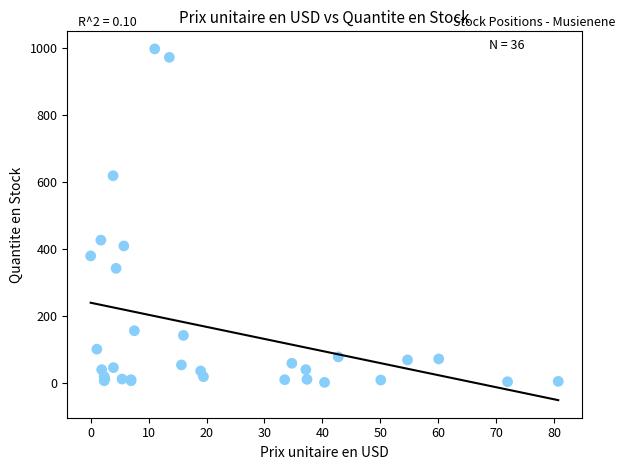

What Y value in the scatter plot is closest to 499?

426.0